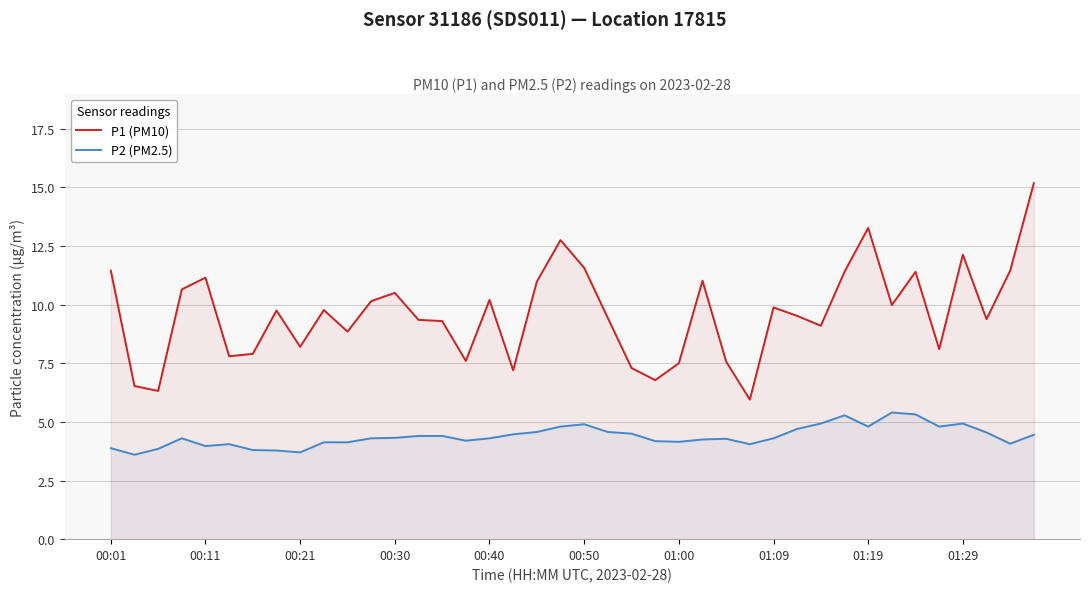

What is the smallest value displayed?

3.6